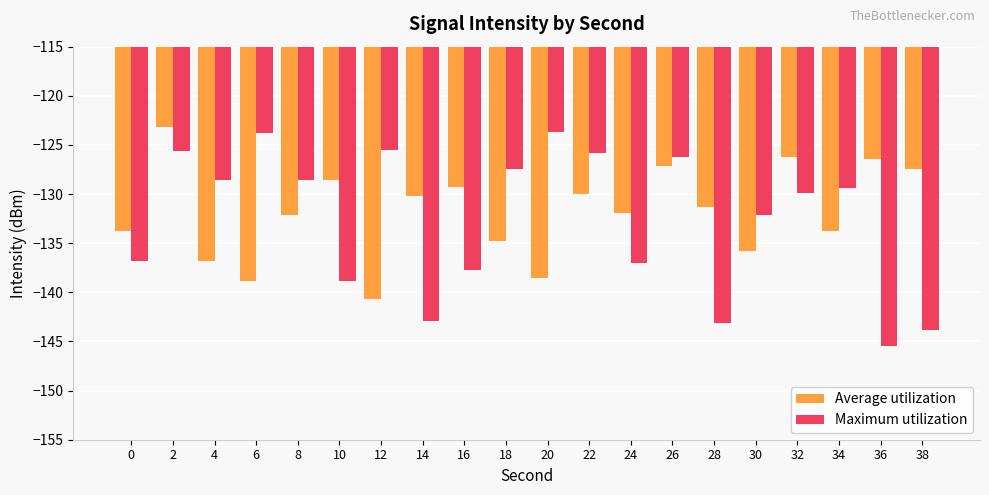

What is the value of the Average utilization bar at the 2nd from the left?

-123.2